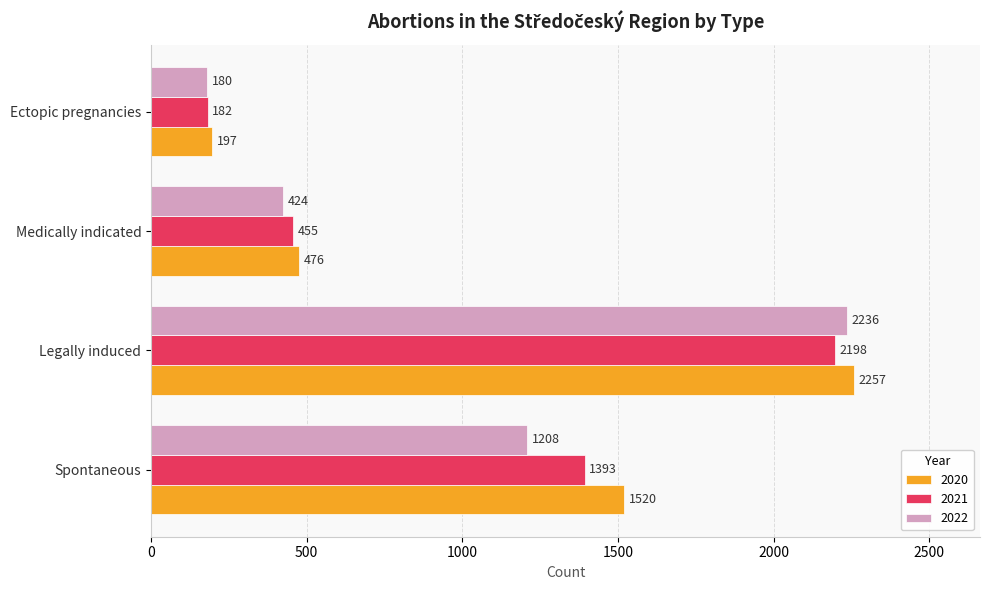

Which series has the largest total across all categories?

2020